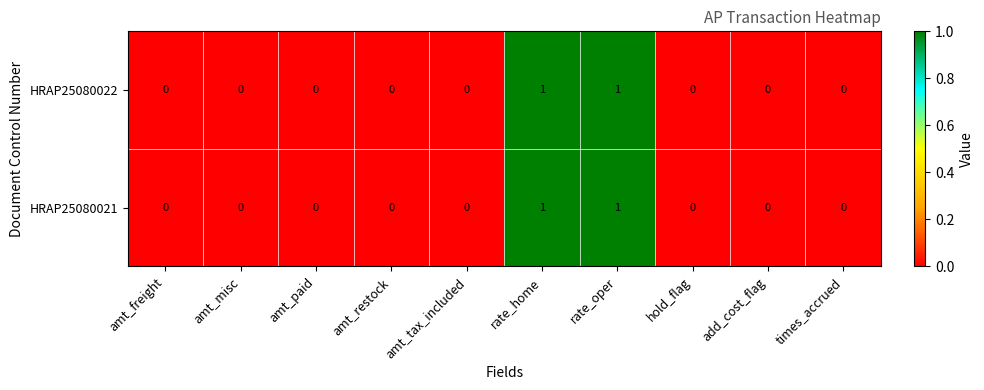

Reading right to left, list all the values displayed in this chart.

HRAP25080022: 0	0	0	1	1	0	0	0	0	0
HRAP25080021: 0	0	0	1	1	0	0	0	0	0